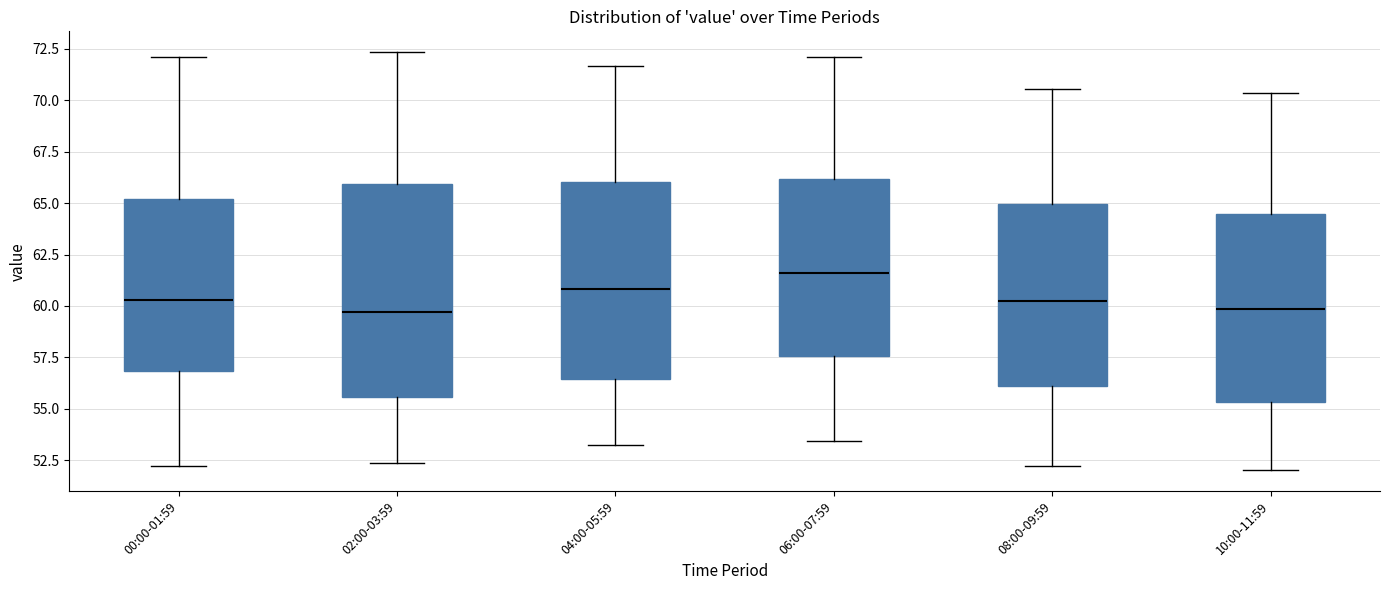

Reading left to right, read every box against the y-axis: the position of its median line, the range the box covers, and the ends of its whiskers. The values are not printed on the chart, so give them approximately, as read against the axis.

00:00-01:59: median 60.5, box 57.0 to 65.0, whiskers 52.0 to 72.0
02:00-03:59: median 59.5, box 55.5 to 66.0, whiskers 52.5 to 72.5
04:00-05:59: median 61.0, box 56.5 to 66.0, whiskers 53.0 to 71.5
06:00-07:59: median 61.5, box 57.5 to 66.0, whiskers 53.5 to 72.0
08:00-09:59: median 60.0, box 56.0 to 65.0, whiskers 52.0 to 70.5
10:00-11:59: median 60.0, box 55.5 to 64.5, whiskers 52.0 to 70.5